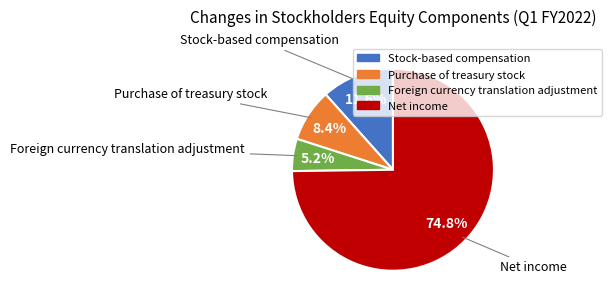

To the nearest percent, what percentage of the pie is Foreign currency translation adjustment?

5%